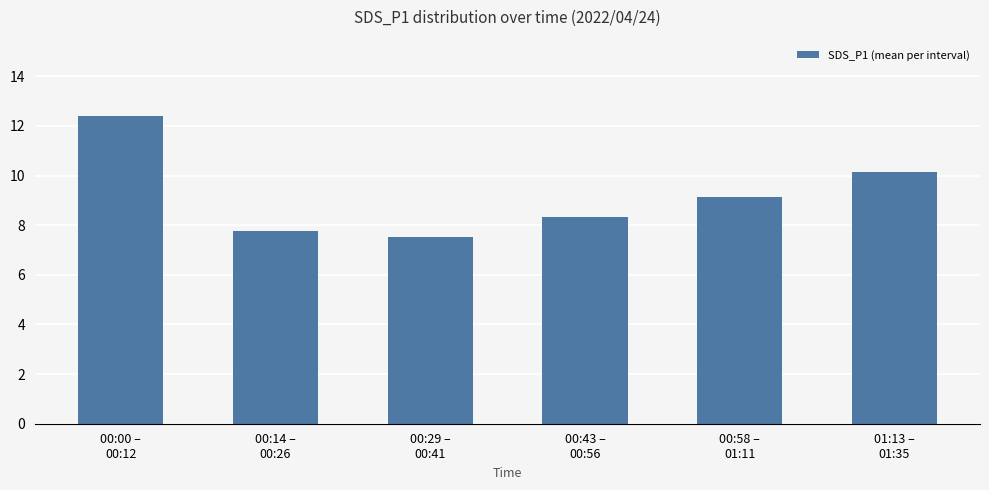

Approximately how many times larger is the value at 00:00 –
00:12 compared to 01:13 –
01:35?

1.2